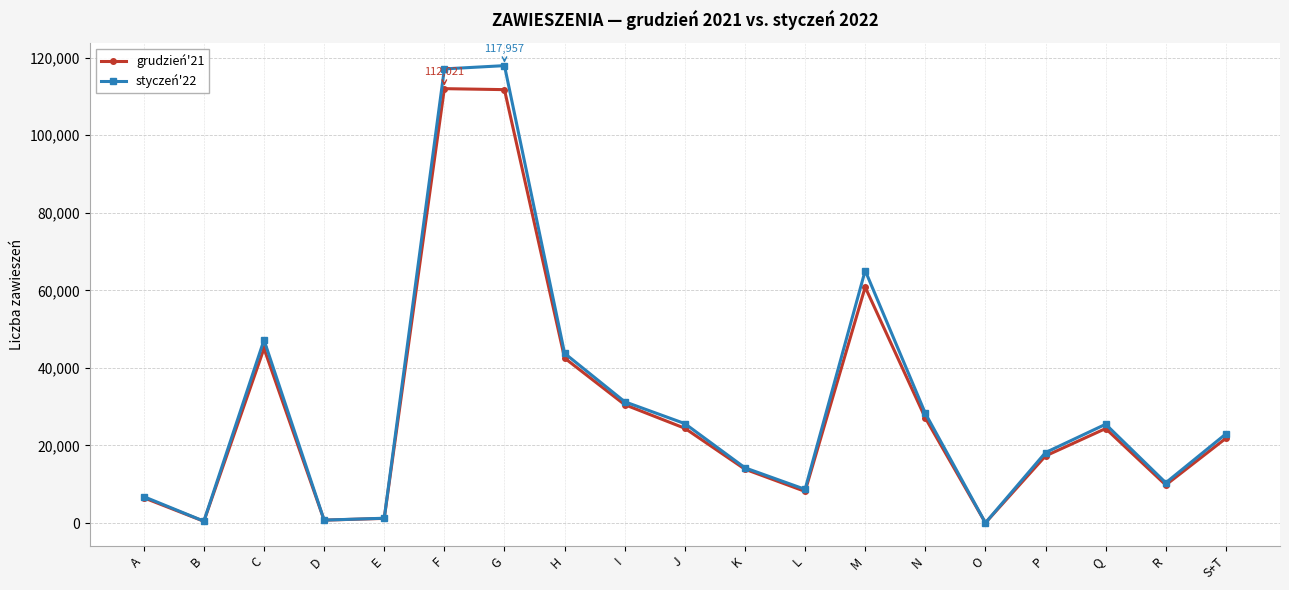

Which series has the widest spread of values?

styczeń'22